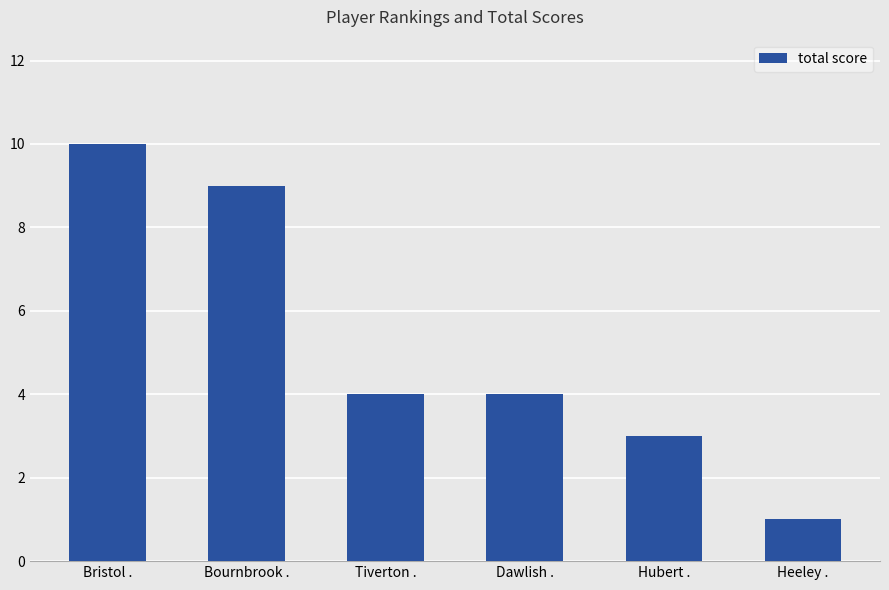

What is the sum of all values?

31